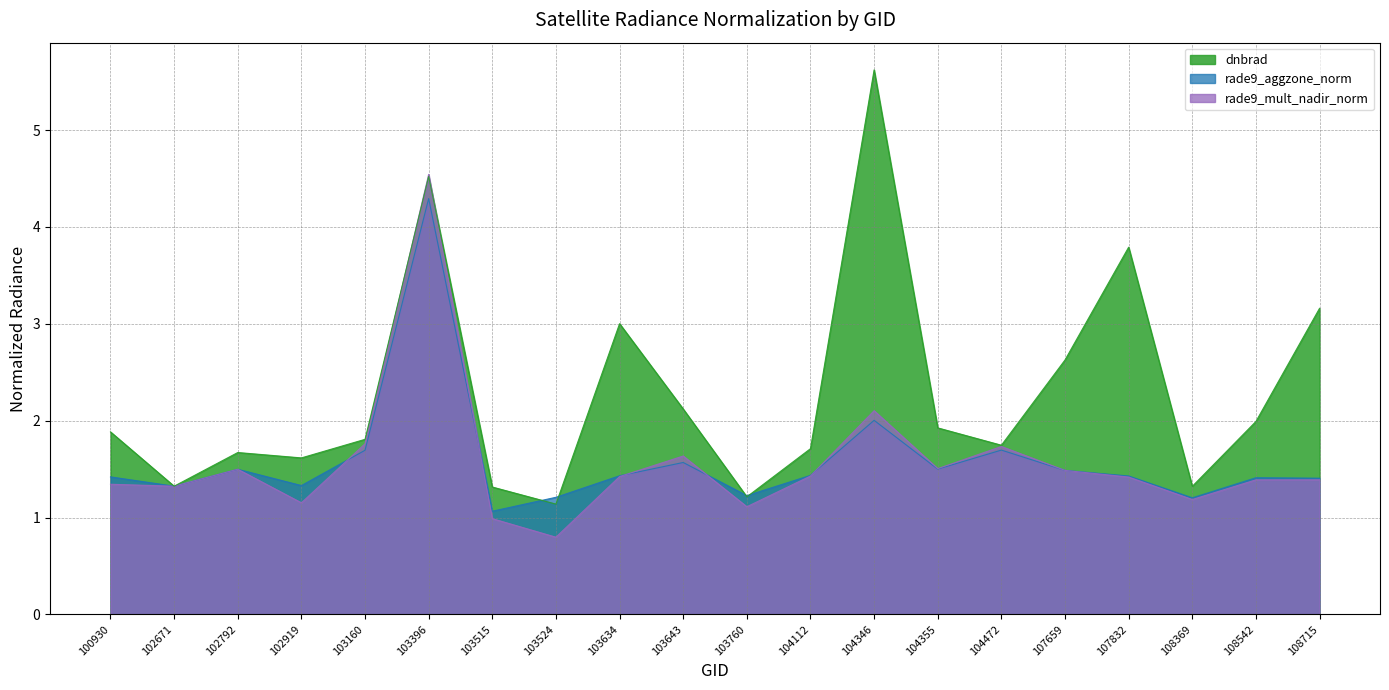

How many times do rade9_aggzone_norm and dnbrad cross each other?

4